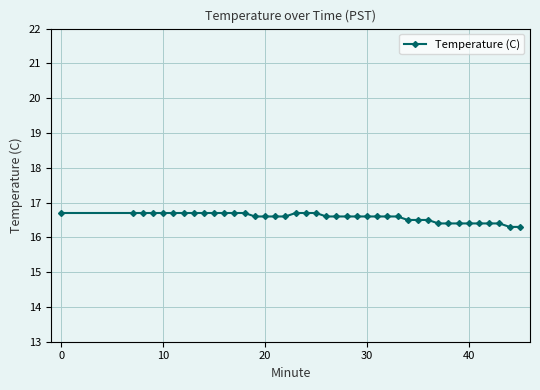

What is the sum of all values?

663.3